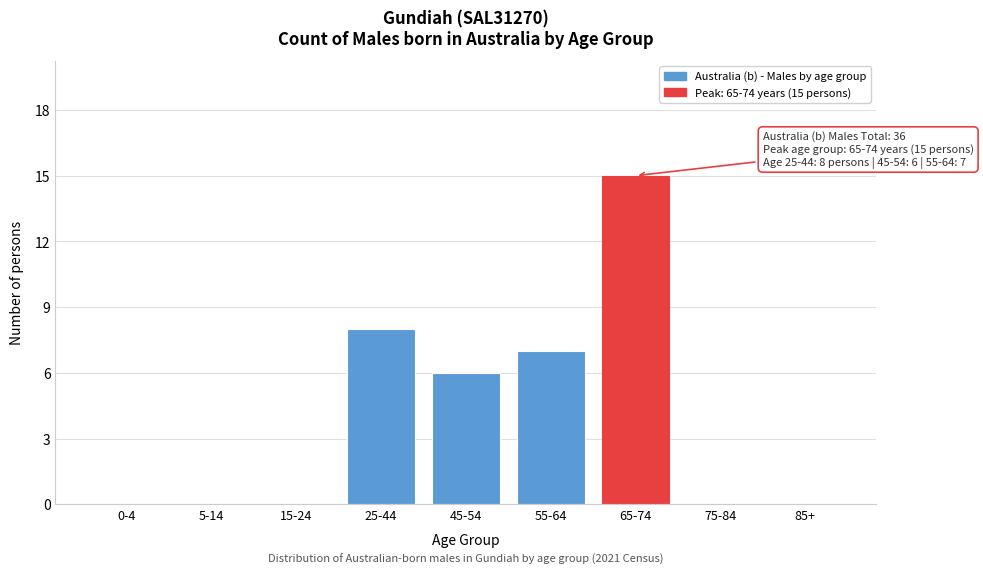

Reading left to right, what are all the values shown in this chart?

0-4=0	5-14=0	15-24=0	25-44=8	45-54=6	55-64=7	65-74=15	75-84=0	85+=0